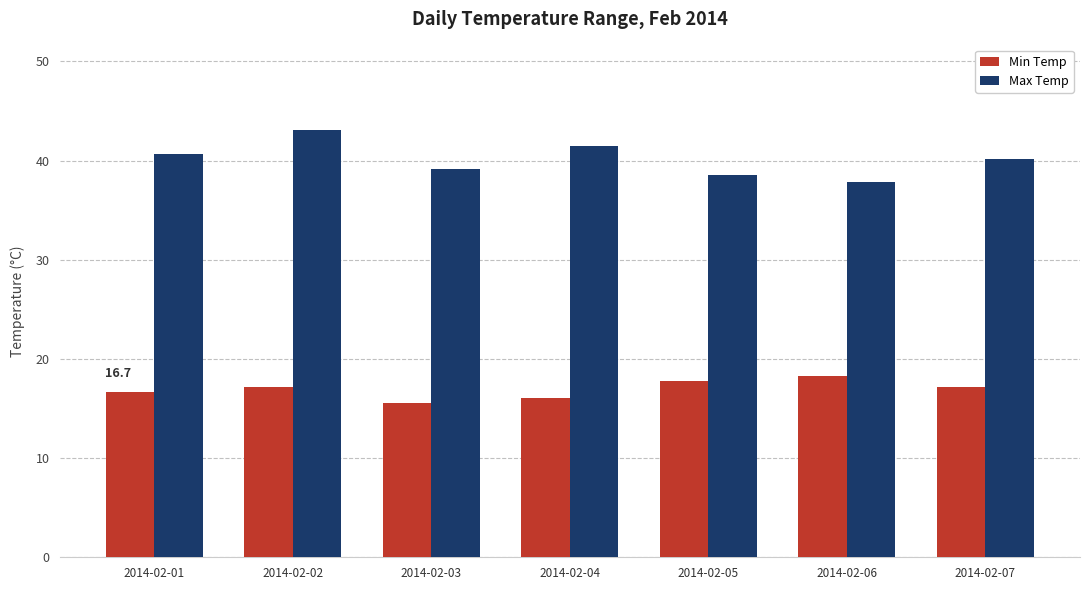

What is the maximum value shown in the chart?

43.1